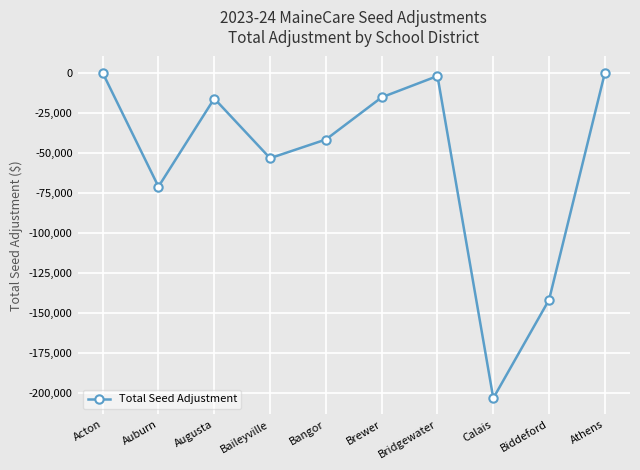

Between Brewer and Bridgewater, which is larger?

Bridgewater